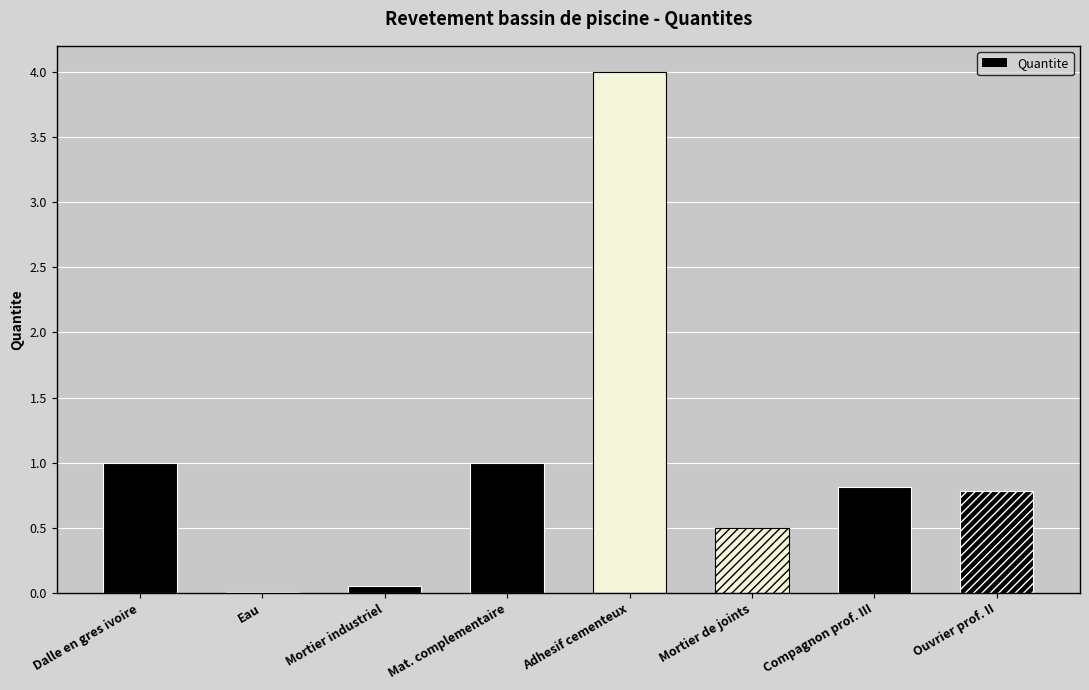

What is the average value?

1.0